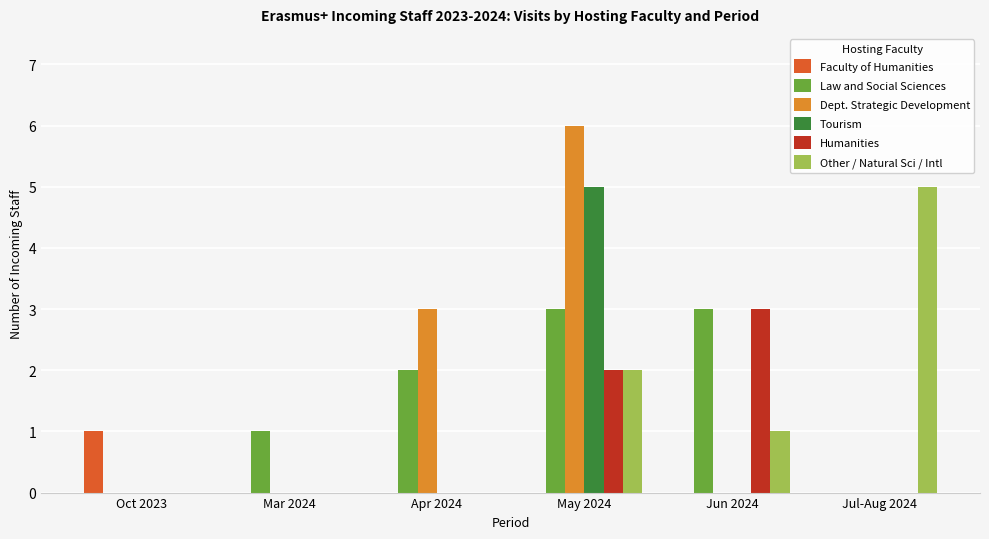

Between May 2024 and Jul-Aug 2024, which series saw the biggest shift?

Dept. Strategic Development